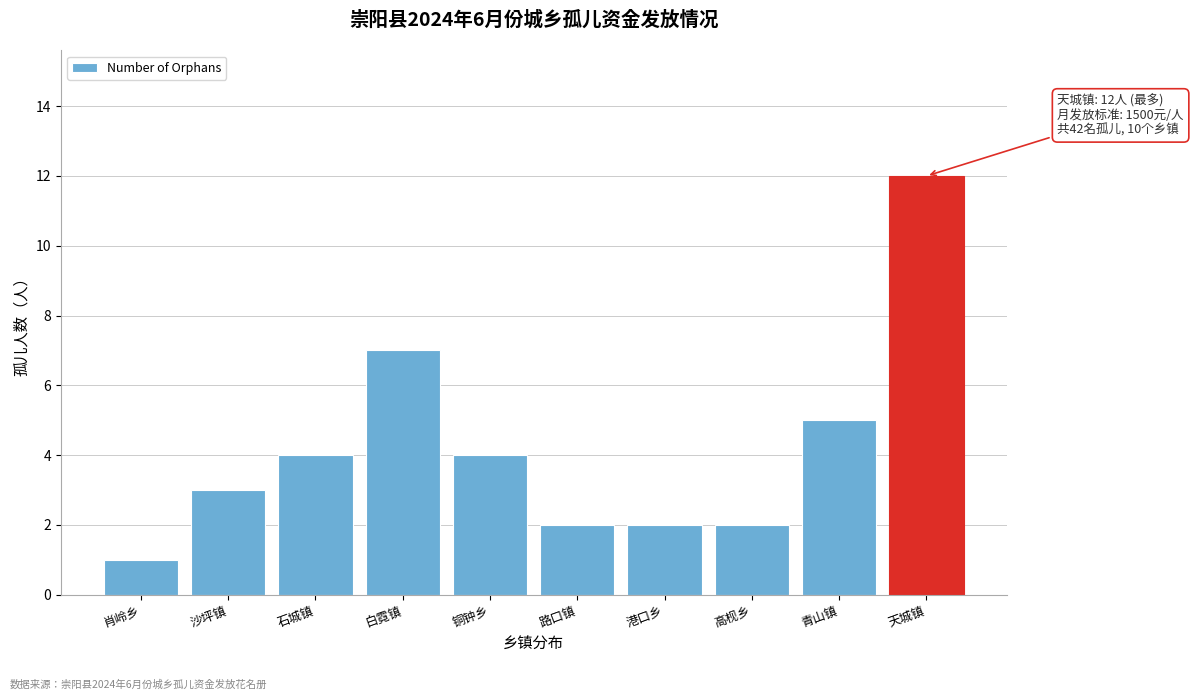

Reading left to right, list all the values displayed in this chart.

肖岭乡=1	沙坪镇=3	石城镇=4	白霓镇=7	铜钟乡=4	路口镇=2	港口乡=2	高枧乡=2	青山镇=5	天城镇=12